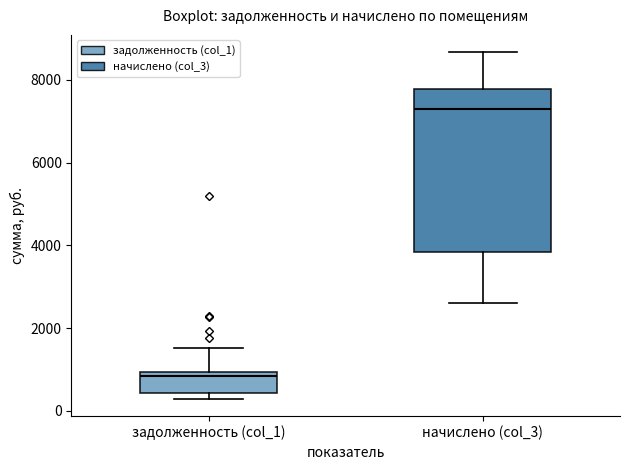

Where is the lower edge of the box for задолженность (col_1) on the y-axis? The values are not printed on the chart, so give them approximately, as read against the axis.

400